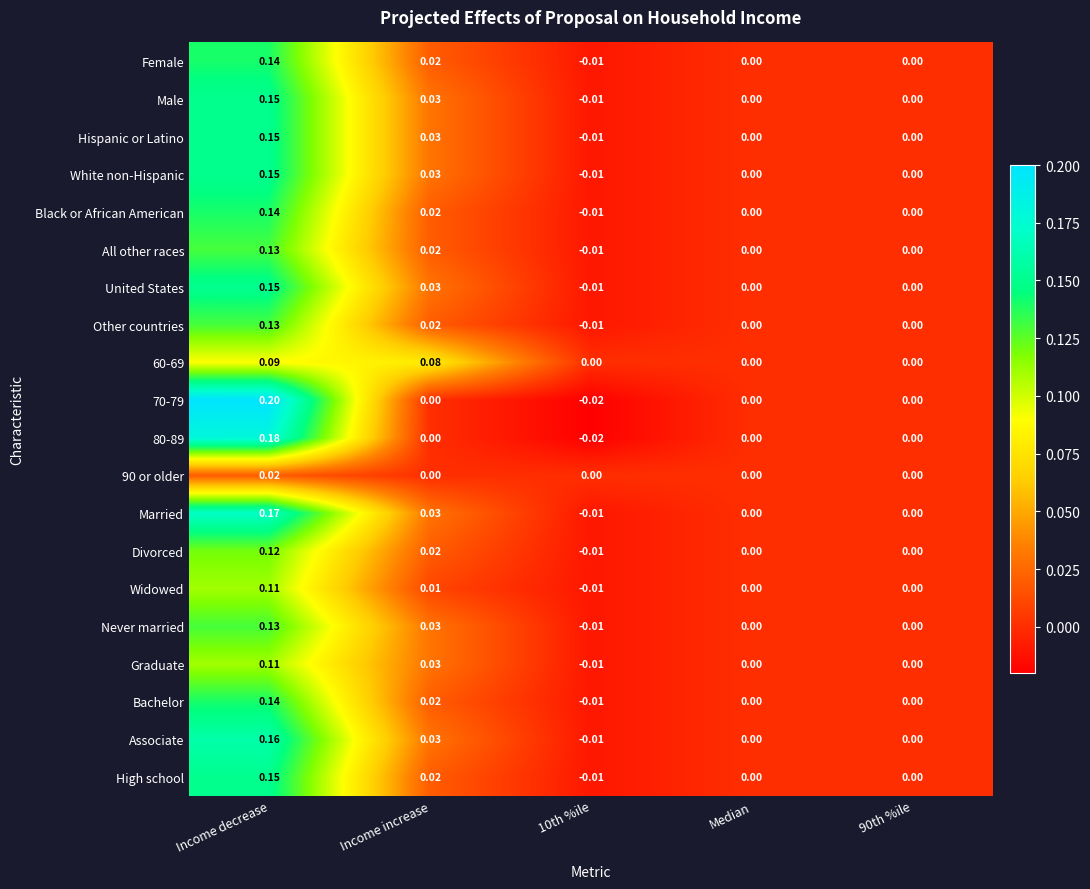

At which category is the sum across all series the highest?

Income decrease